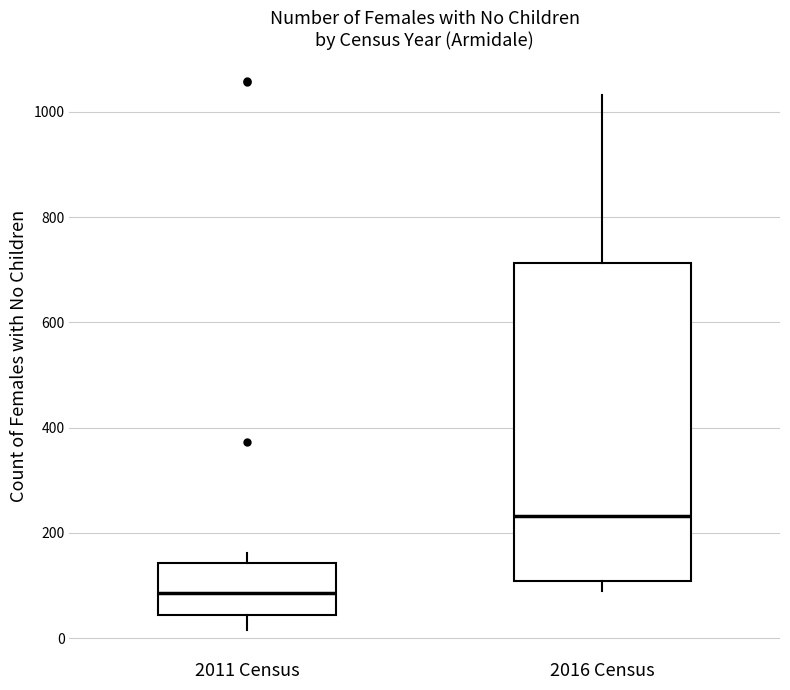

Which box has the lowest median line?

2011 Census